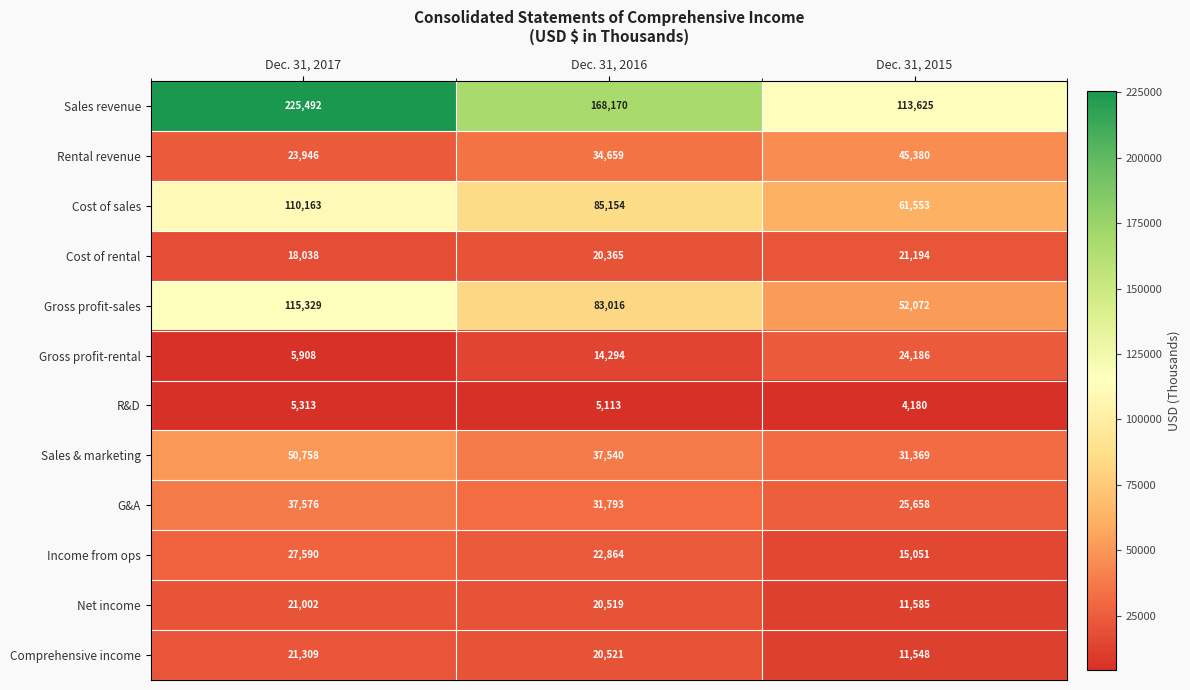

At which label does R&D first exceed 5113?

Dec. 31, 2017